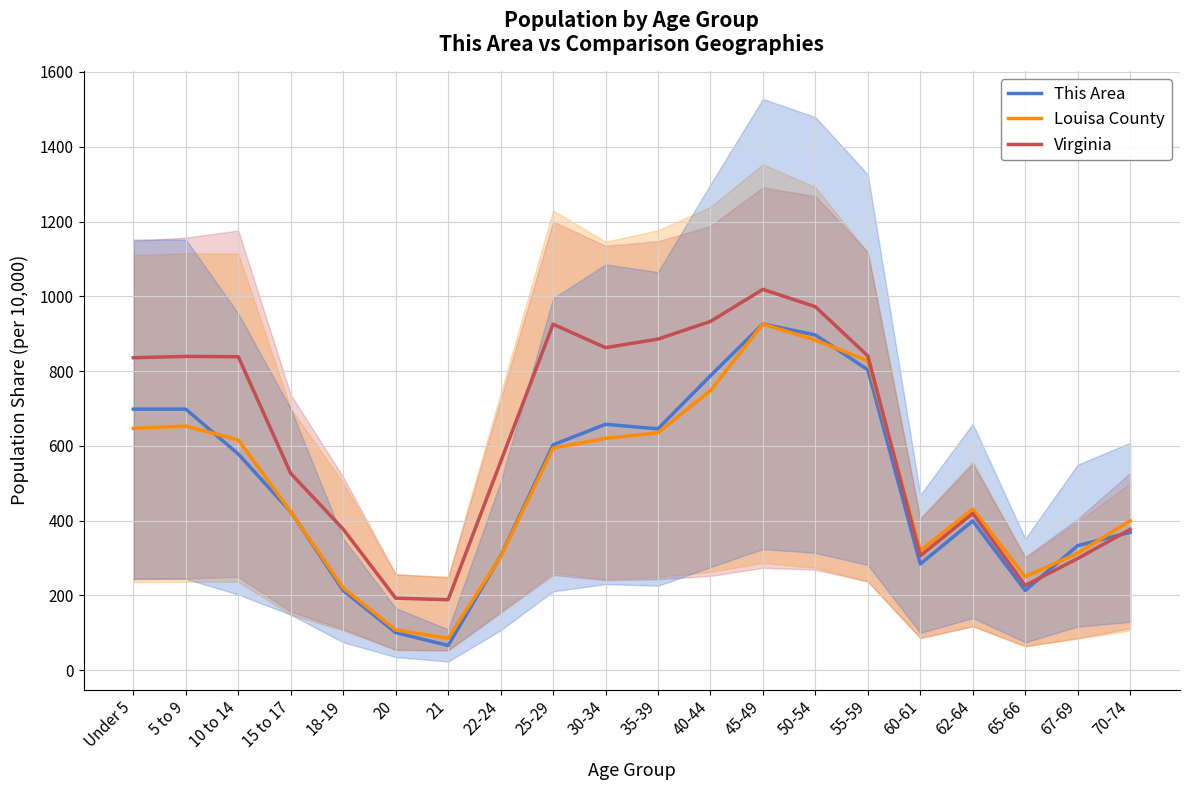

At 22-24, list the series in order from largest to smallest.

Virginia, This Area, Louisa County